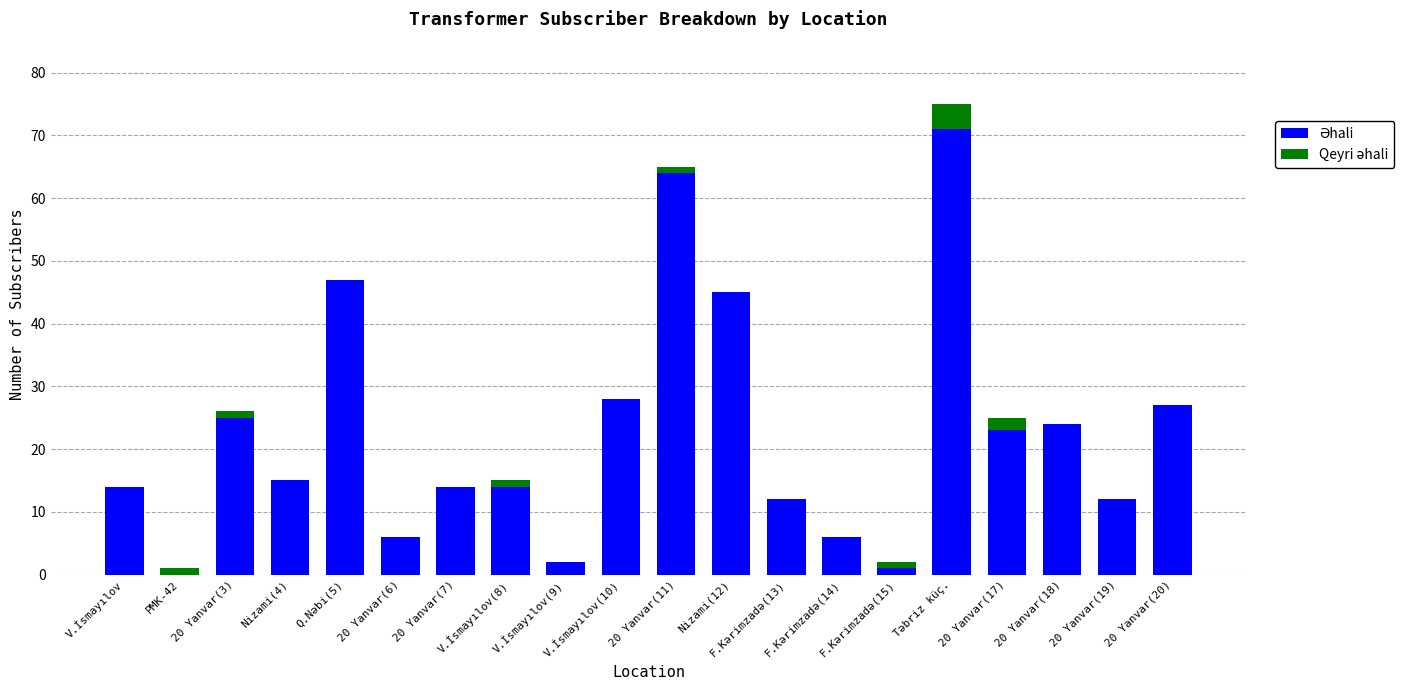

Is it true that Əhali equals 26 at Nizami(4)?

False